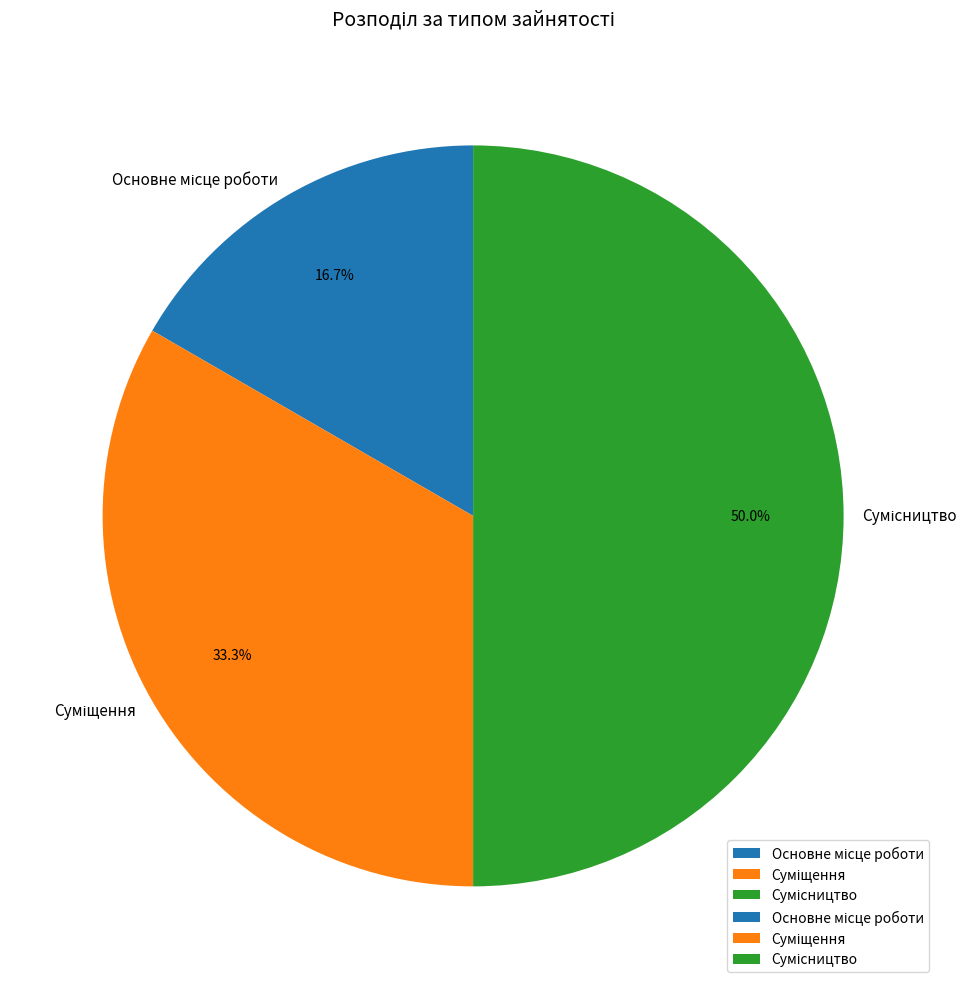

What percentage is the Сумісництво slice, to the nearest percent?

50%